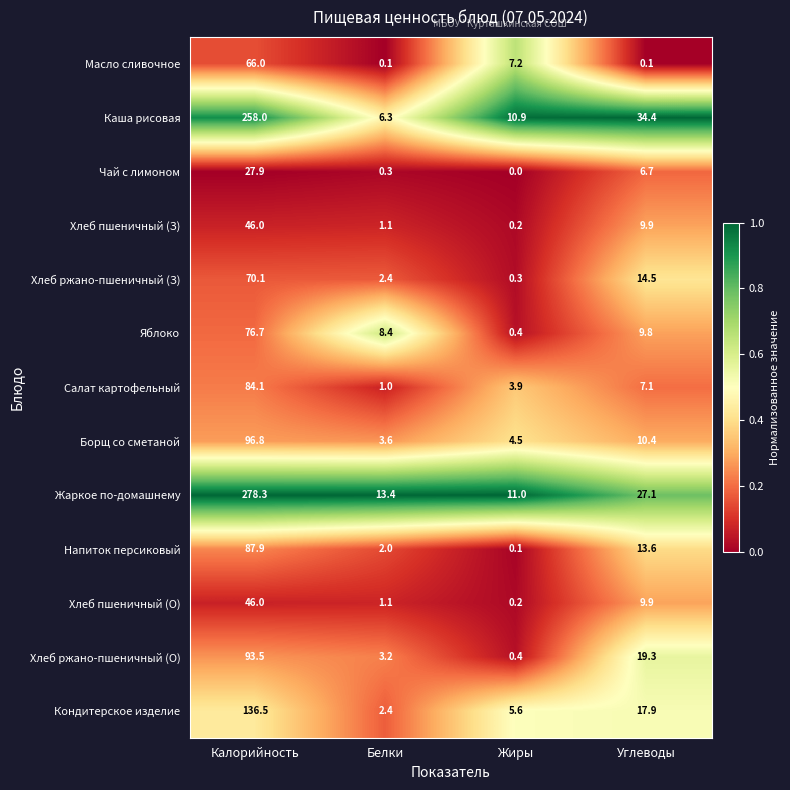

What is the difference between the highest and lowest values at Углеводы?

34.3